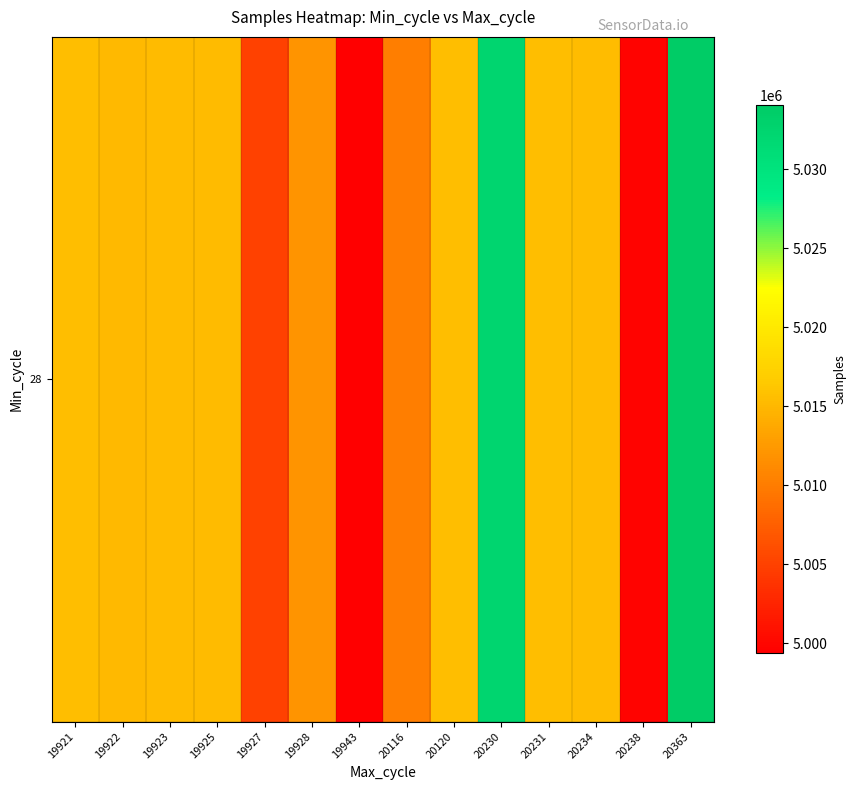

What is the greatest value displayed?

5034055.0